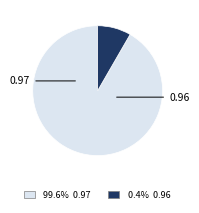

Is there any slice that represents more than half of the pie?

Yes